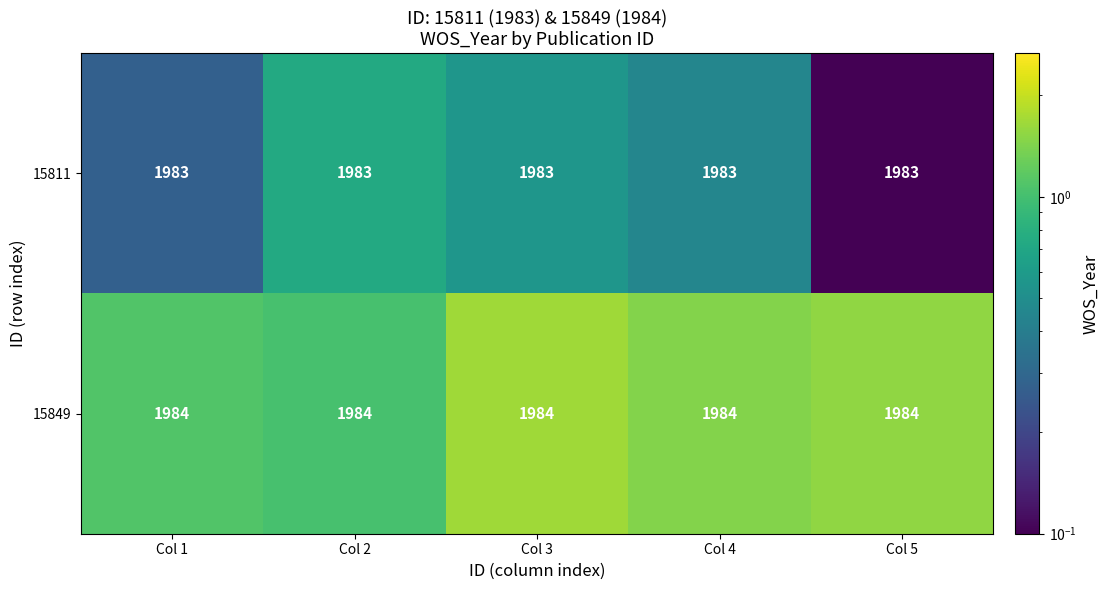

Is it true that 15849 equals 1984 at Col 5?

True